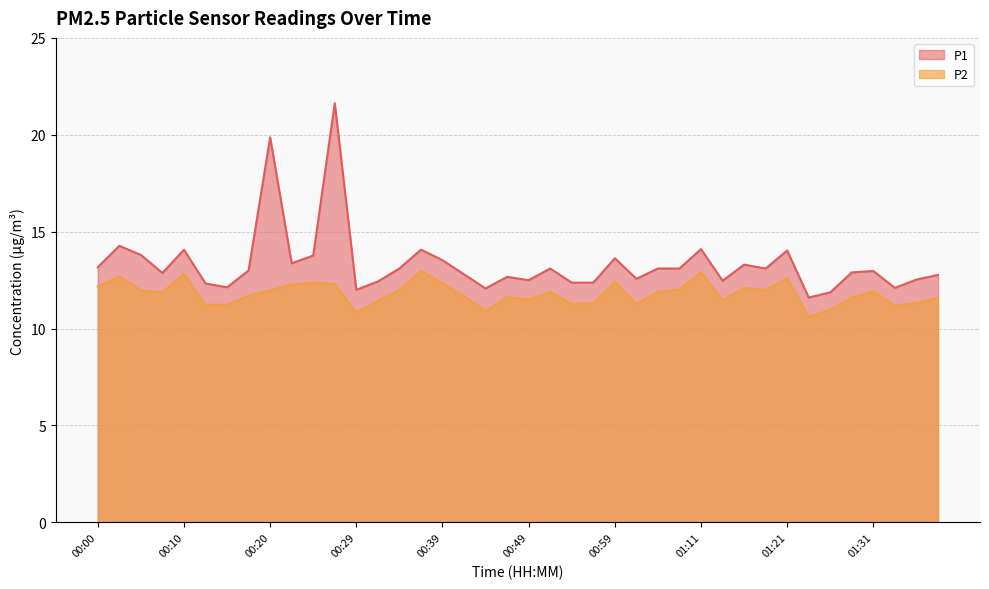

At which label does P1 first exceed 13?

00:00